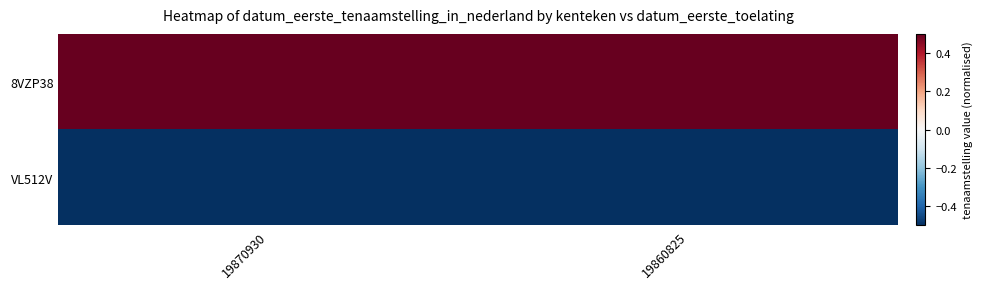

Reading left to right, extract all data points from this chart.

8VZP38: 19870930=1	19860825=1
VL512V: 19870930=-1	19860825=-1